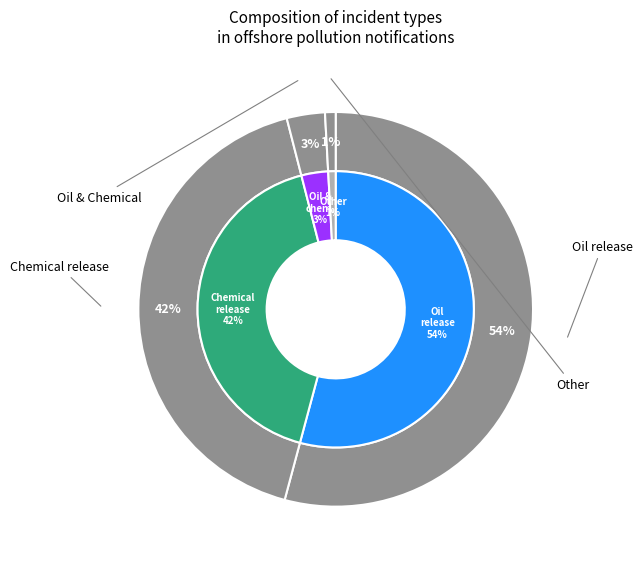

Combined, do Other and Oil release account for over 50%?

Yes